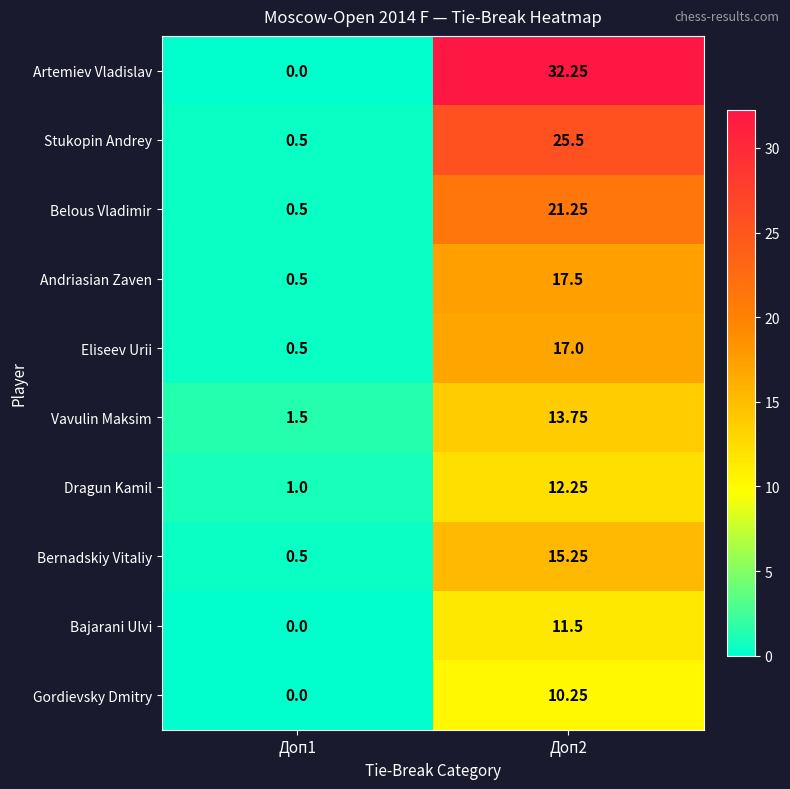

Which series has the largest total across all categories?

Artemiev Vladislav